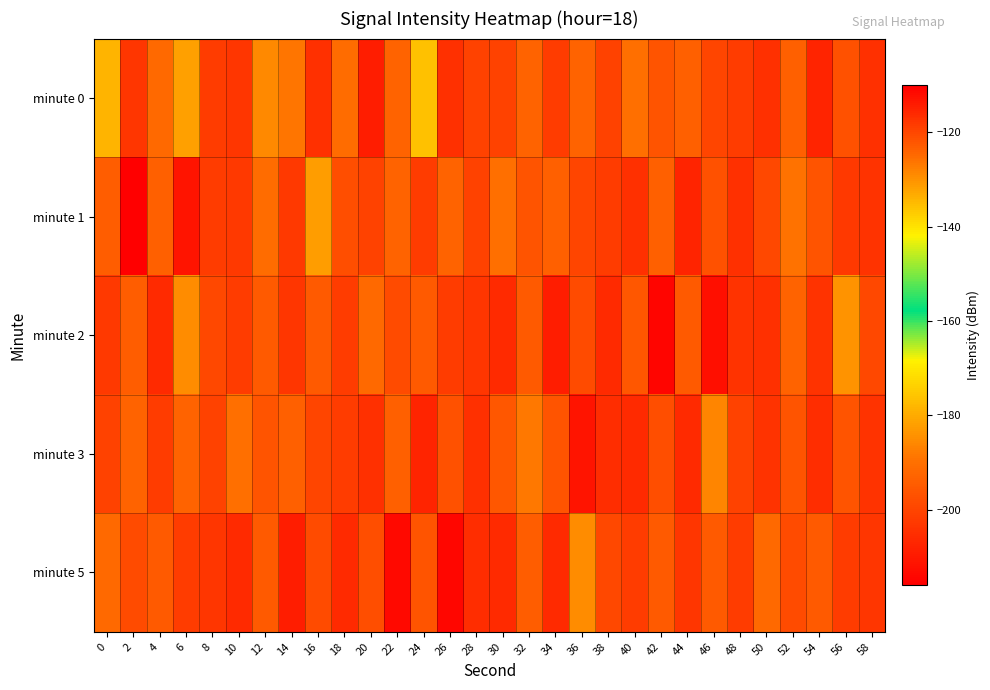

Between 4 and 14, which is larger?

4